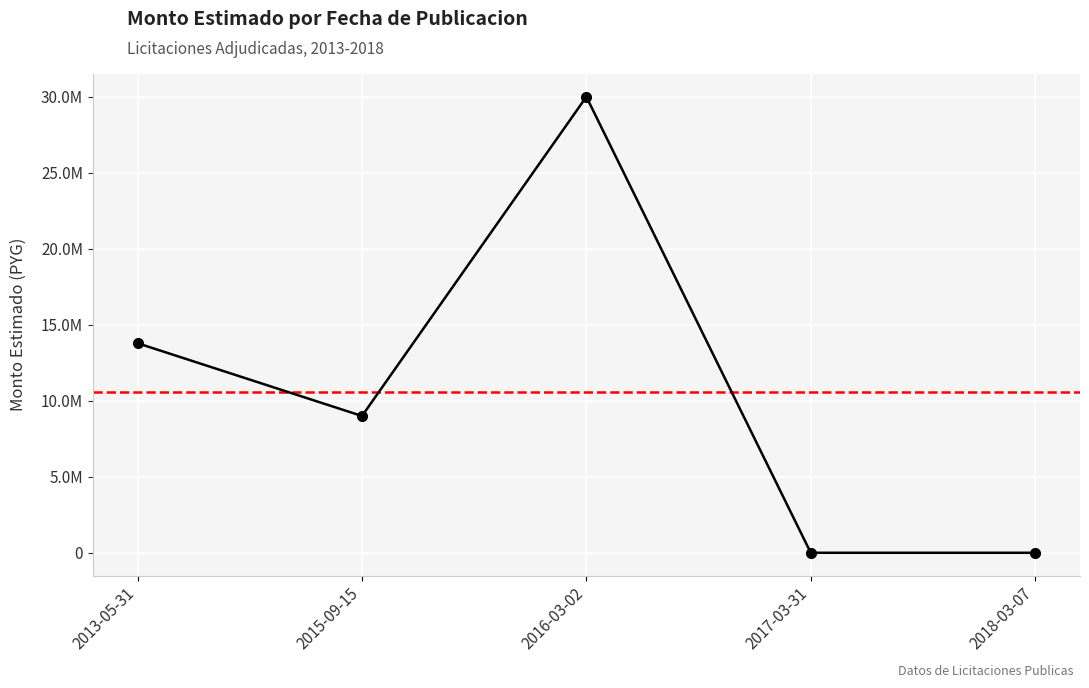

Reading left to right, transcribe all the data shown in this chart.

2013-05-31=13786500	2015-09-15=9000000	2016-03-02=30000000	2017-03-31=650	2018-03-07=650